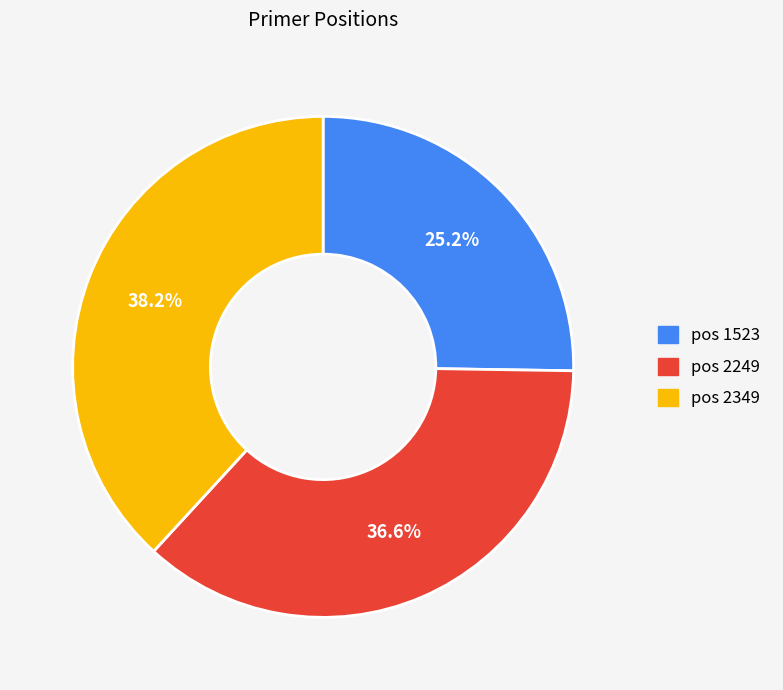

Does any single category account for the majority?

No